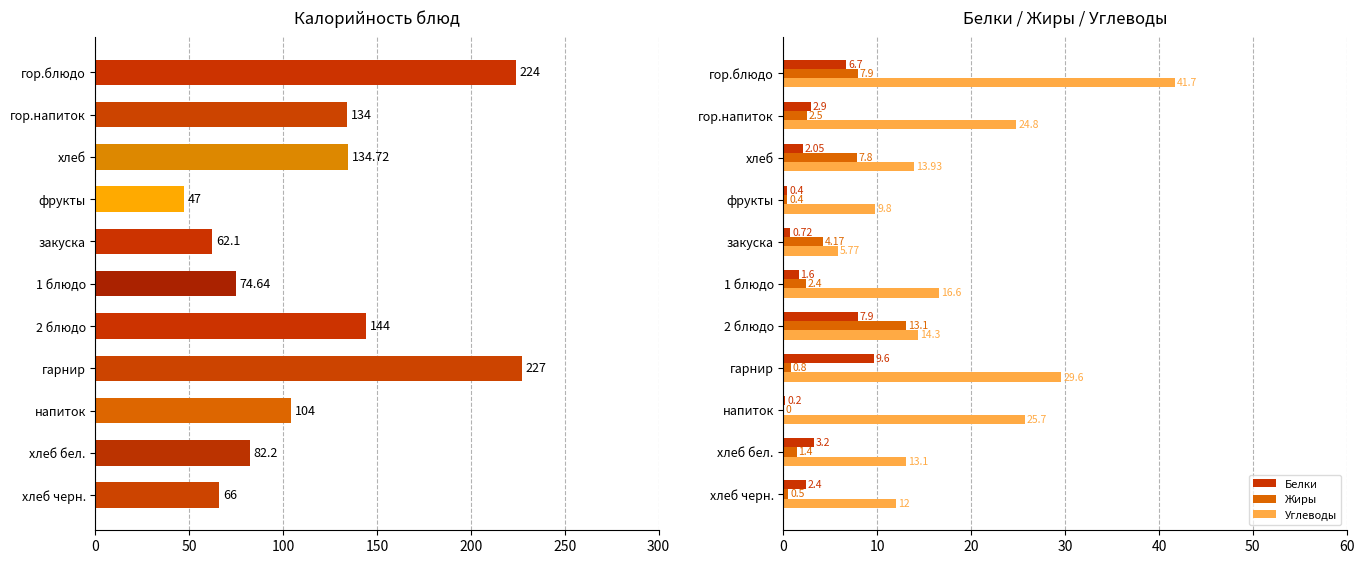

Is it true that Жиры equals 2.5 at гор.напиток?

True